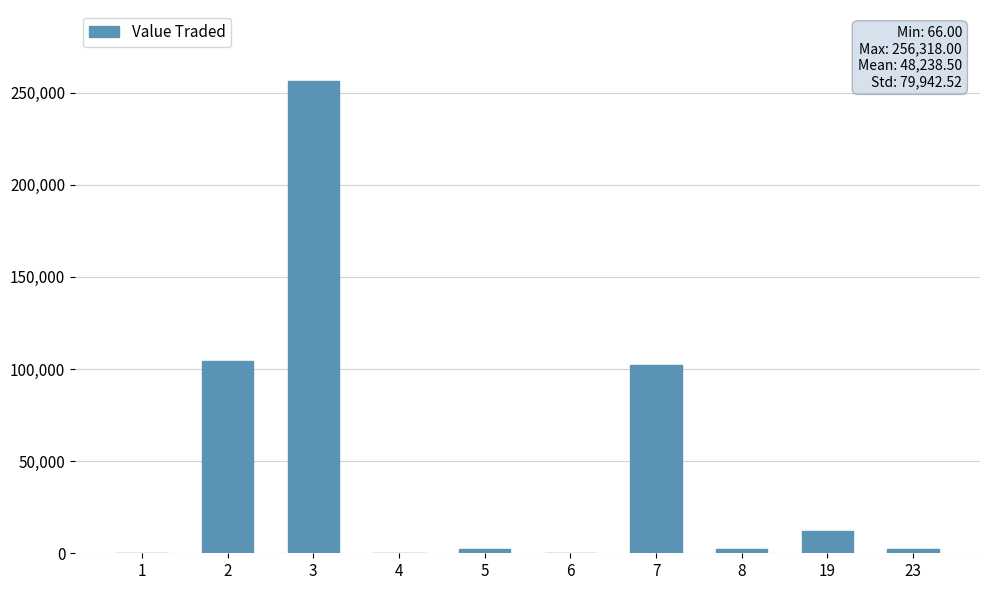

Approximately how many times larger is the value at 1 compared to 6?

1.6